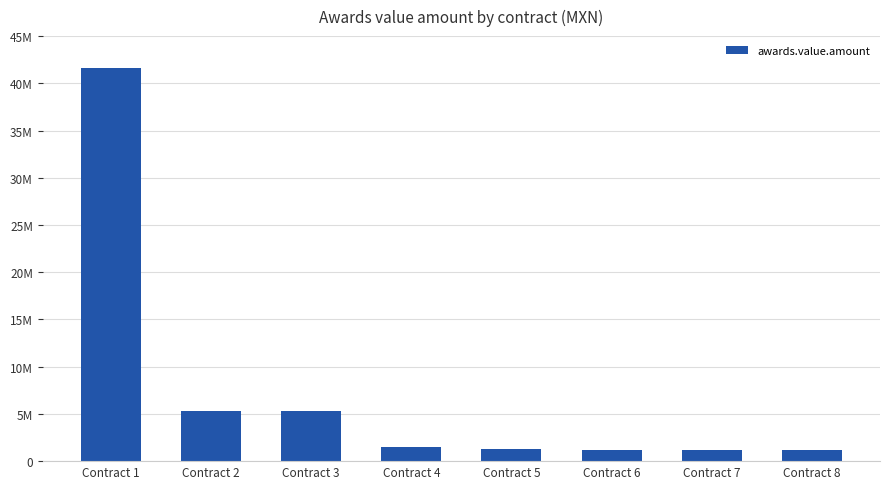

Does the chart contain any negative values?

No